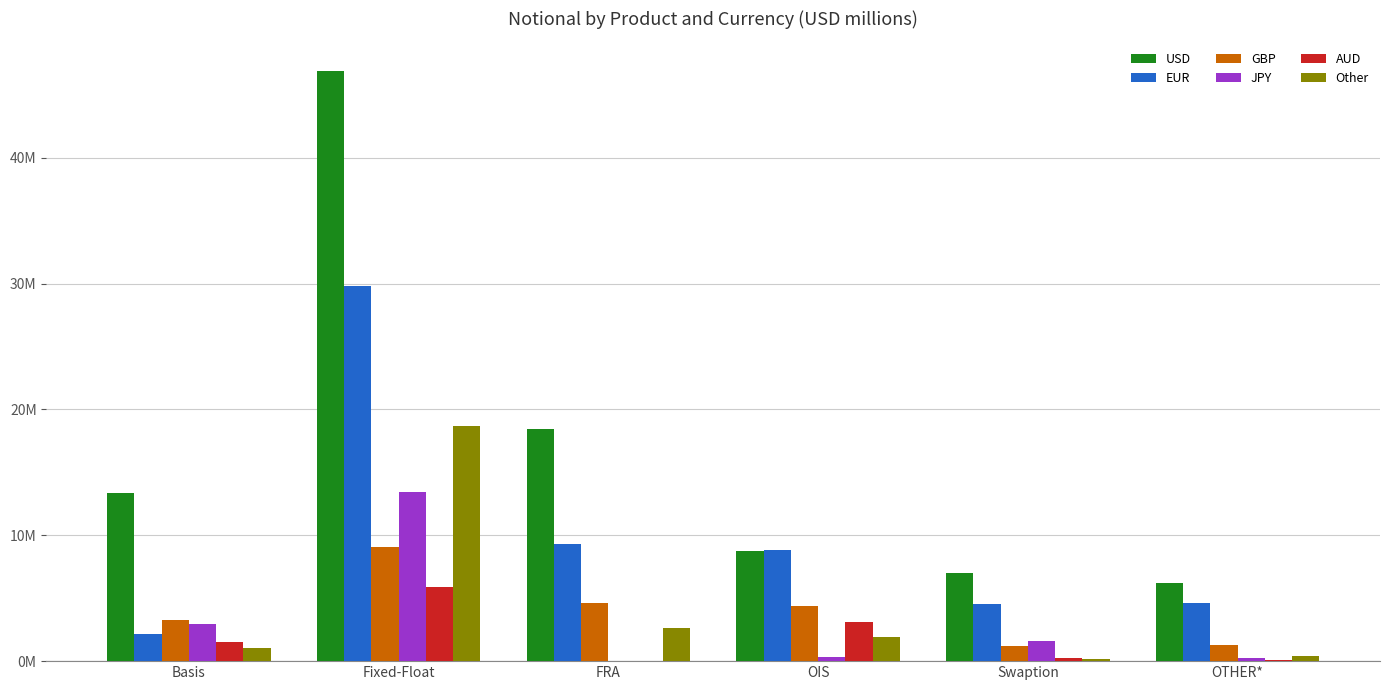

What is the greatest value displayed?

46.9